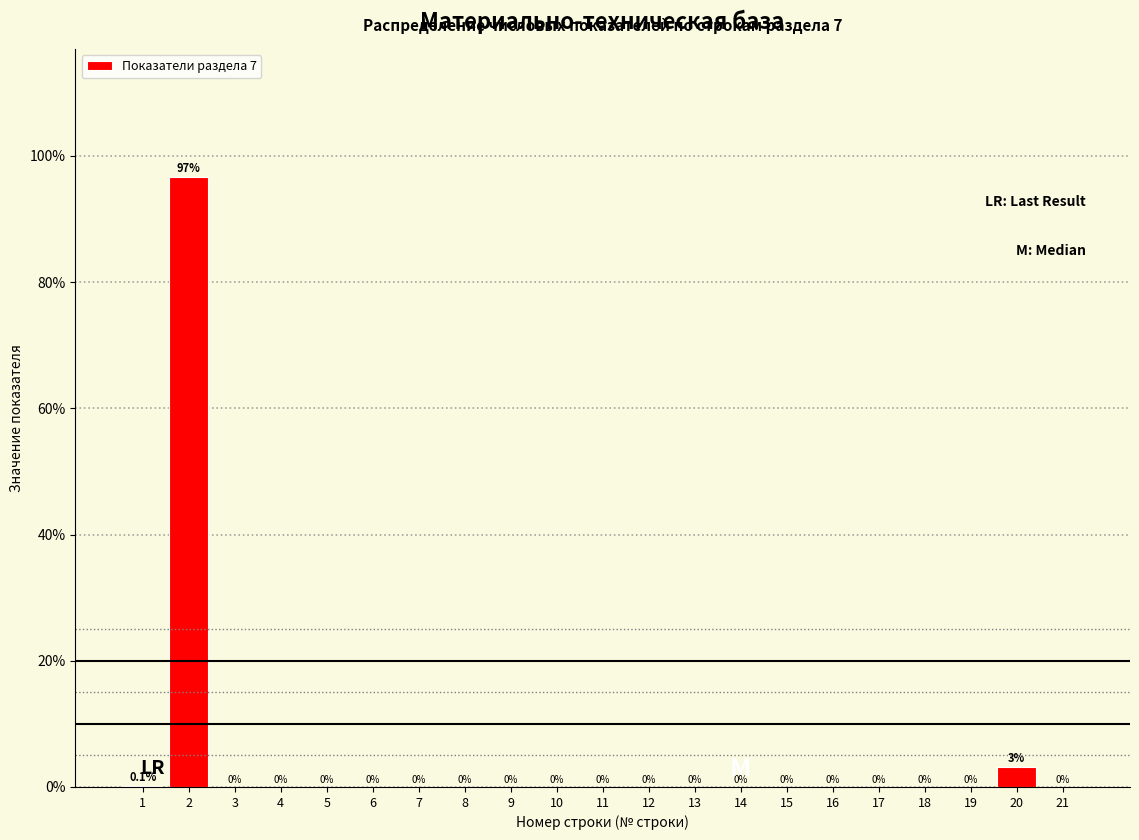

Is it true that the value at 3 is 0.0?

True